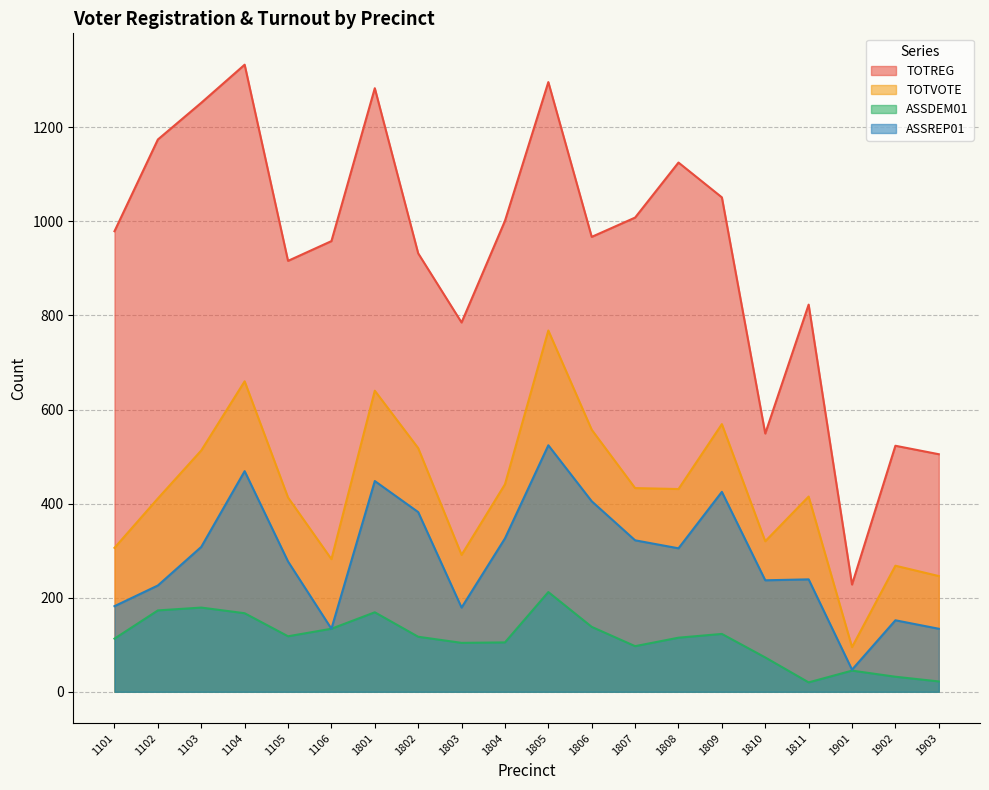

What is the difference between the second highest and second lowest values in the TOTVOTE series?

414